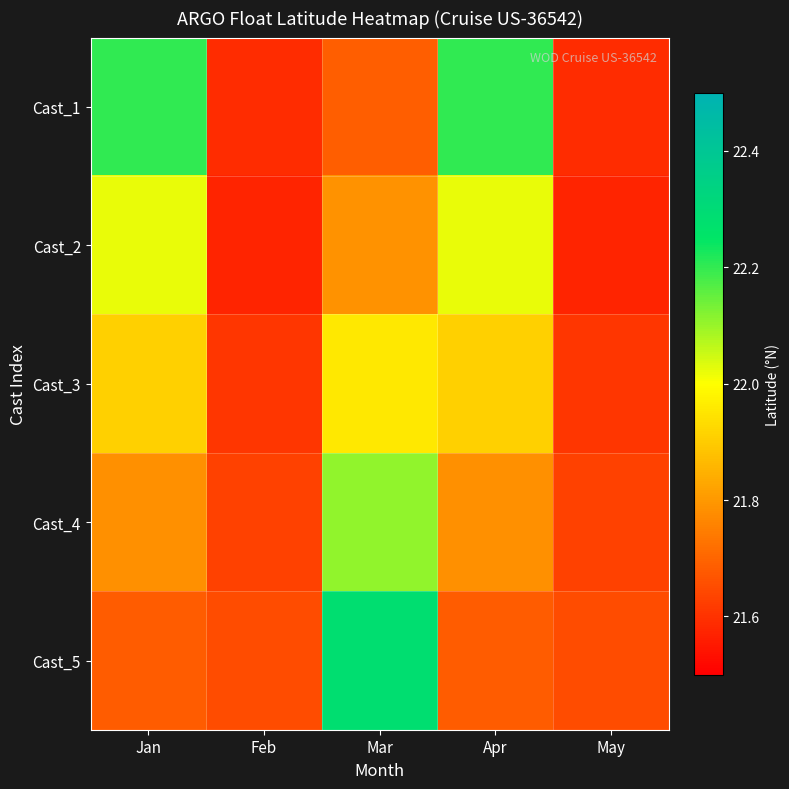

Reading left to right, what are all the values shown in this chart?

Cast_1: Jan=22.2	Feb=21.6	Mar=21.7	Apr=22.2	May=21.6
Cast_2: Jan=22.0	Feb=21.6	Mar=21.8	Apr=22.0	May=21.6
Cast_3: Jan=21.9	Feb=21.6	Mar=22.0	Apr=21.9	May=21.6
Cast_4: Jan=21.8	Feb=21.6	Mar=22.1	Apr=21.8	May=21.6
Cast_5: Jan=21.7	Feb=21.6	Mar=22.3	Apr=21.7	May=21.6